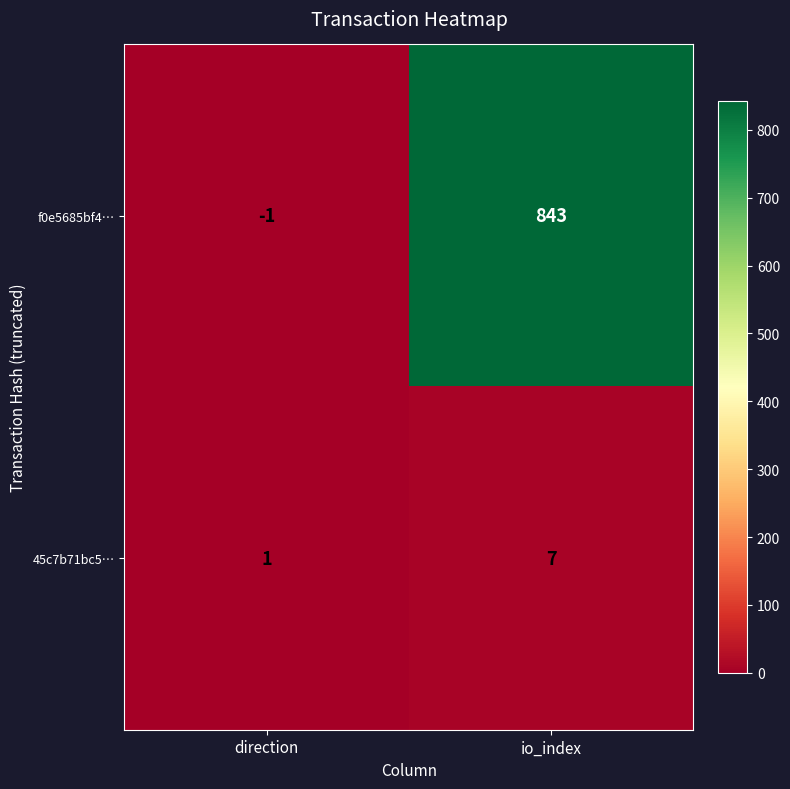

How many series are shown in this chart?

2